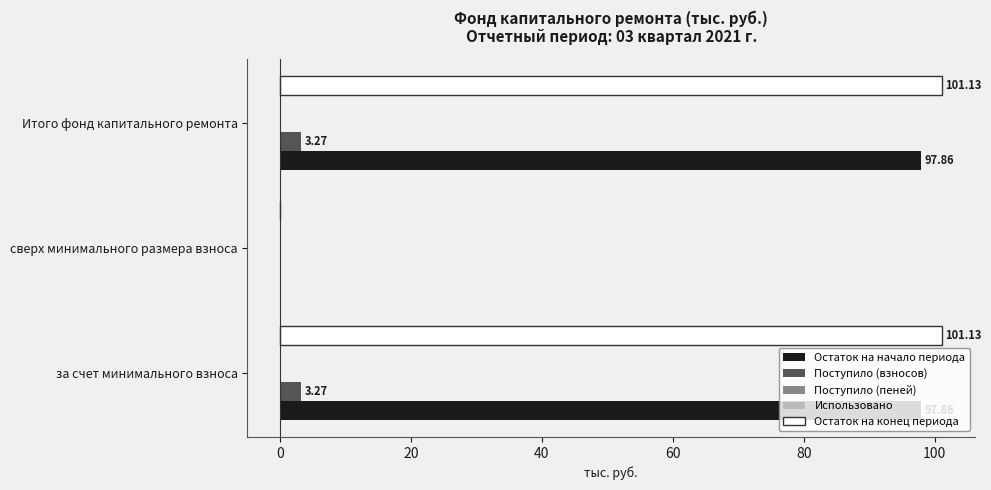

How many bars are there in each group?

5